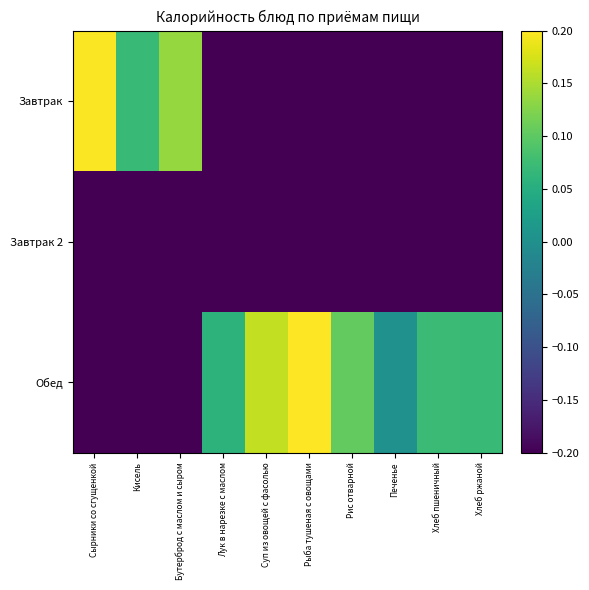

At how many categories does at least one series exceed 0?

10